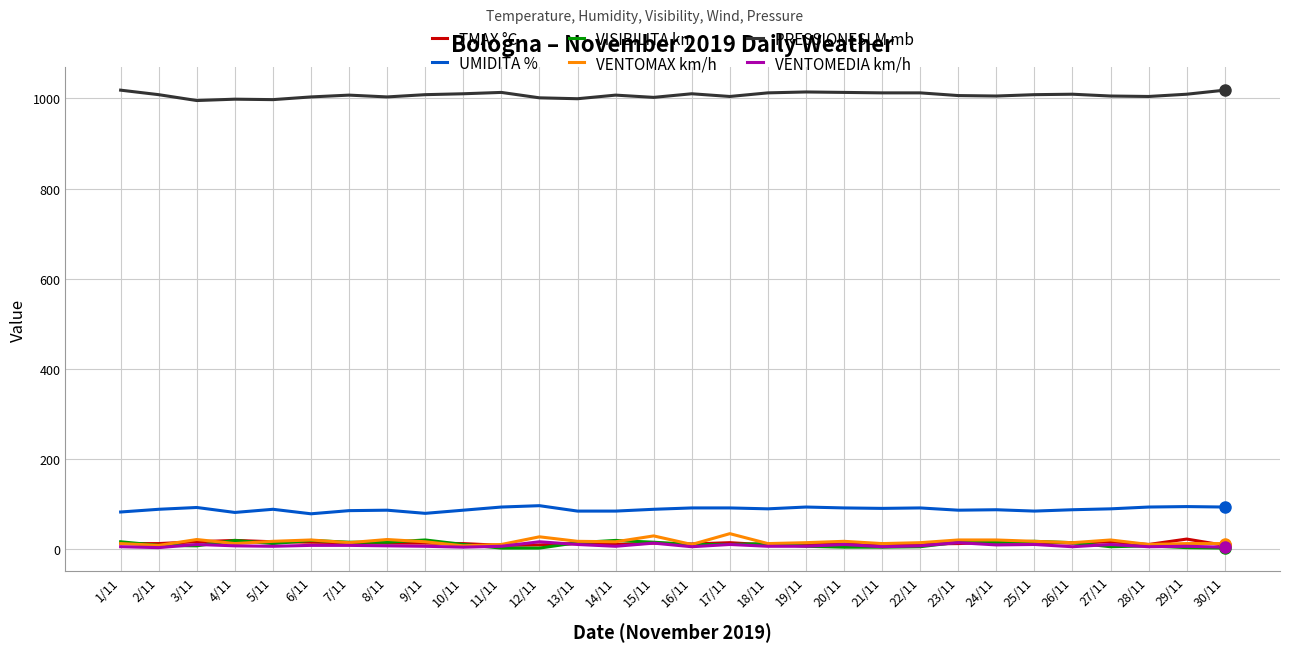

How many lines are shown in the chart?

6